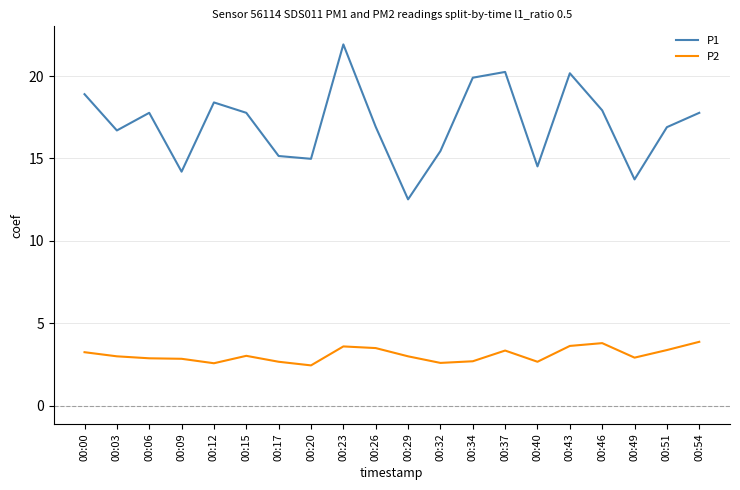

Where does the P2 series first go above 3?

00:00